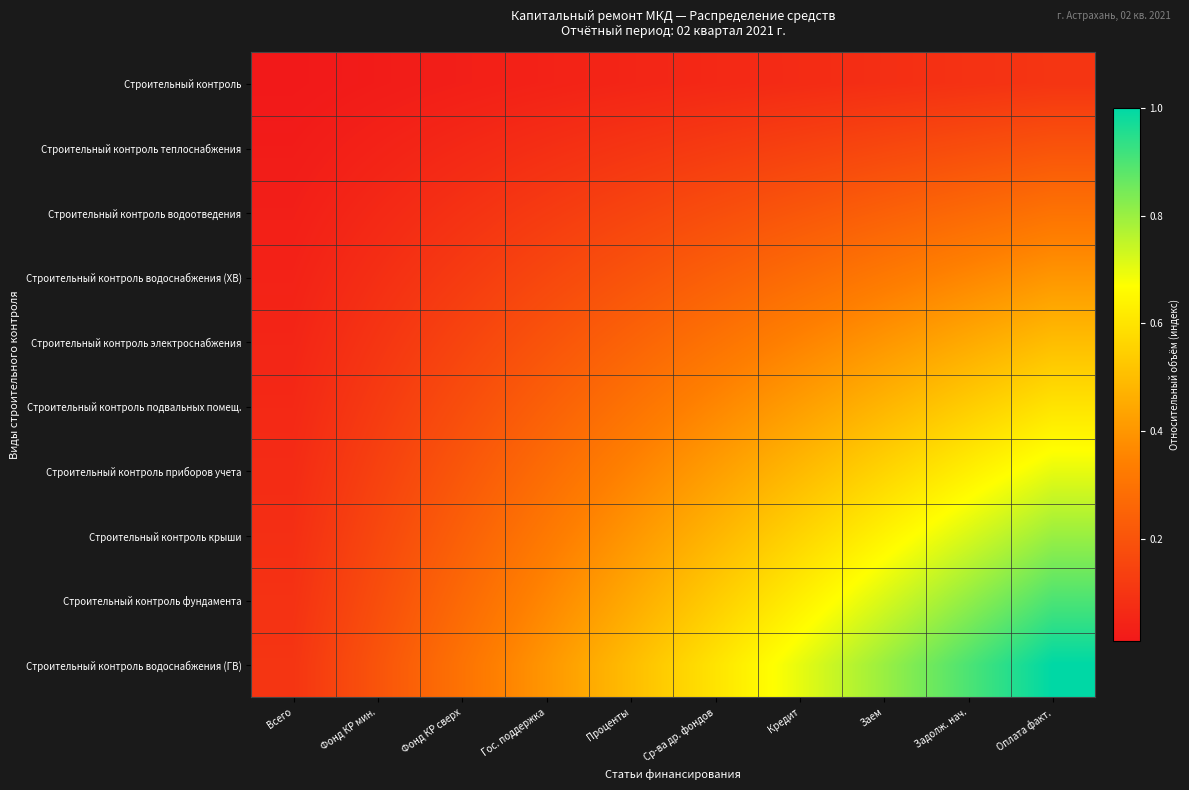

Which series has the largest range (max minus min)?

Строительный контроль водоснабжения (ГВ)